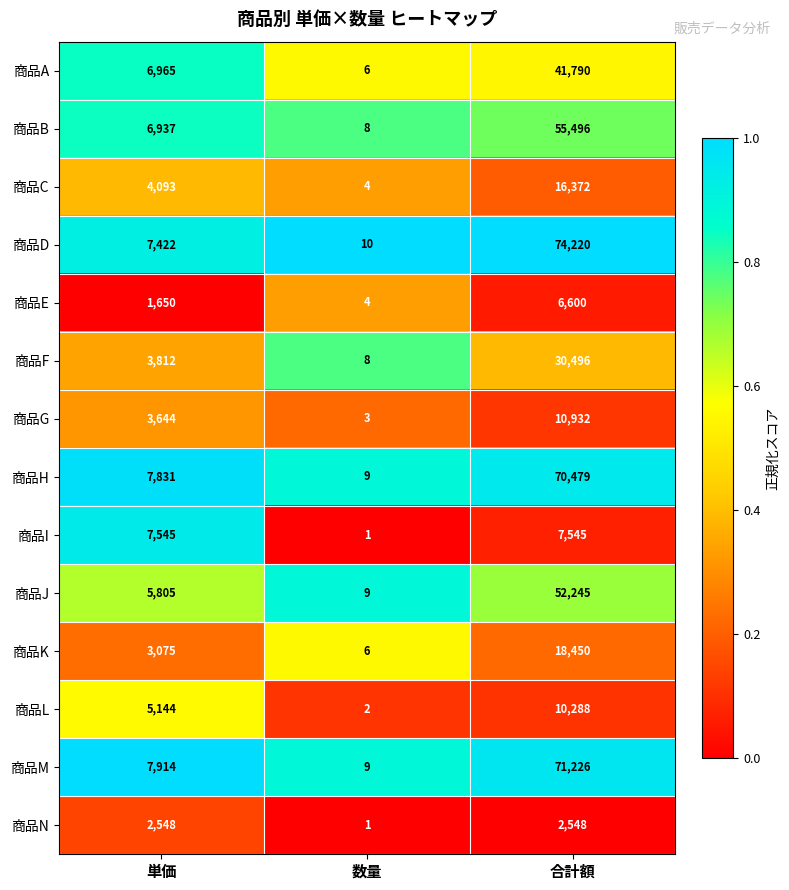

Which category has the lowest value in the 商品B series?

数量